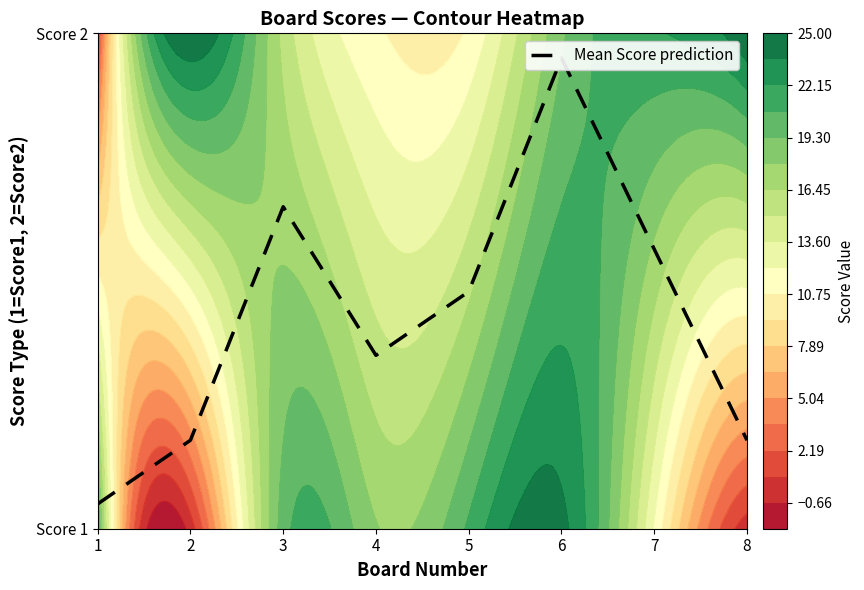

What is the approximate value at 8?

1.2